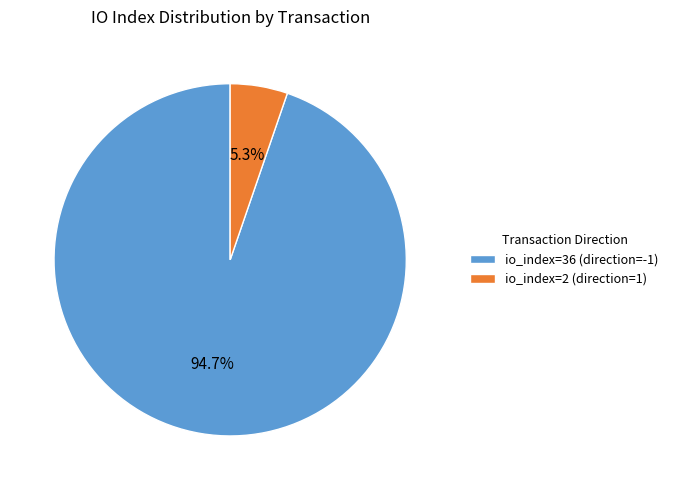

Between io_index=2 (direction=1) and io_index=36 (direction=-1), which is larger?

io_index=36 (direction=-1)